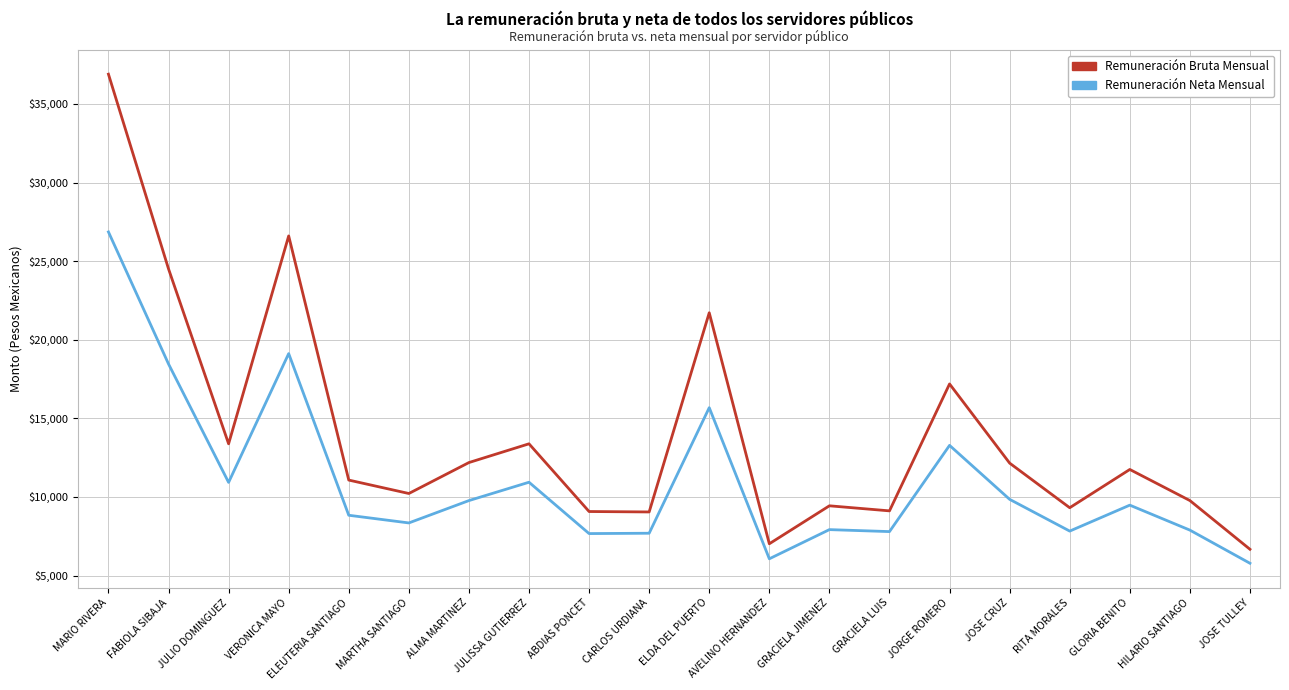

How many lines are shown in the chart?

2